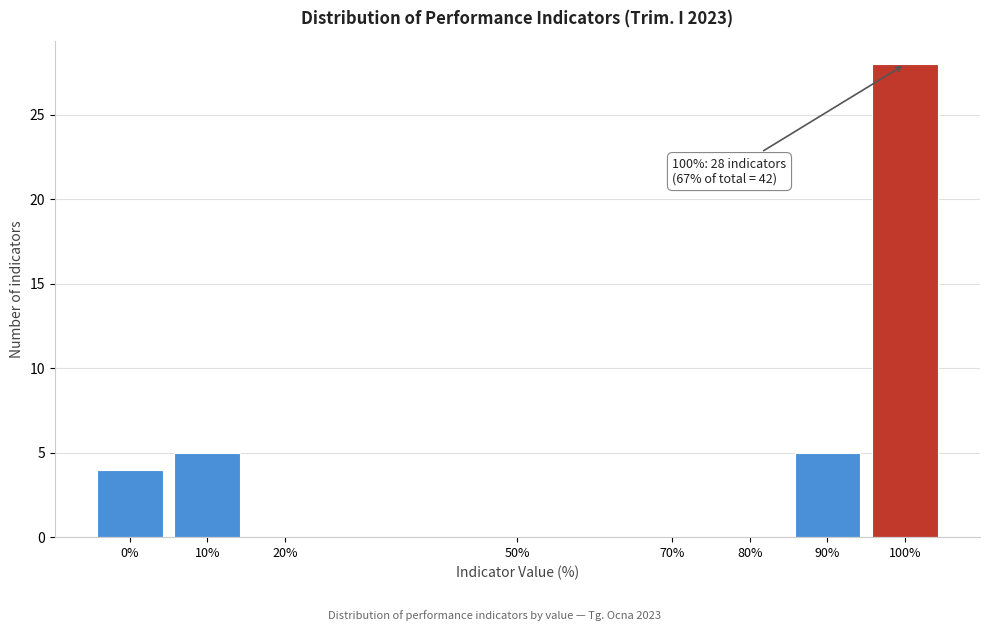

Which range on the x-axis has the tallest bar?

95 to 105